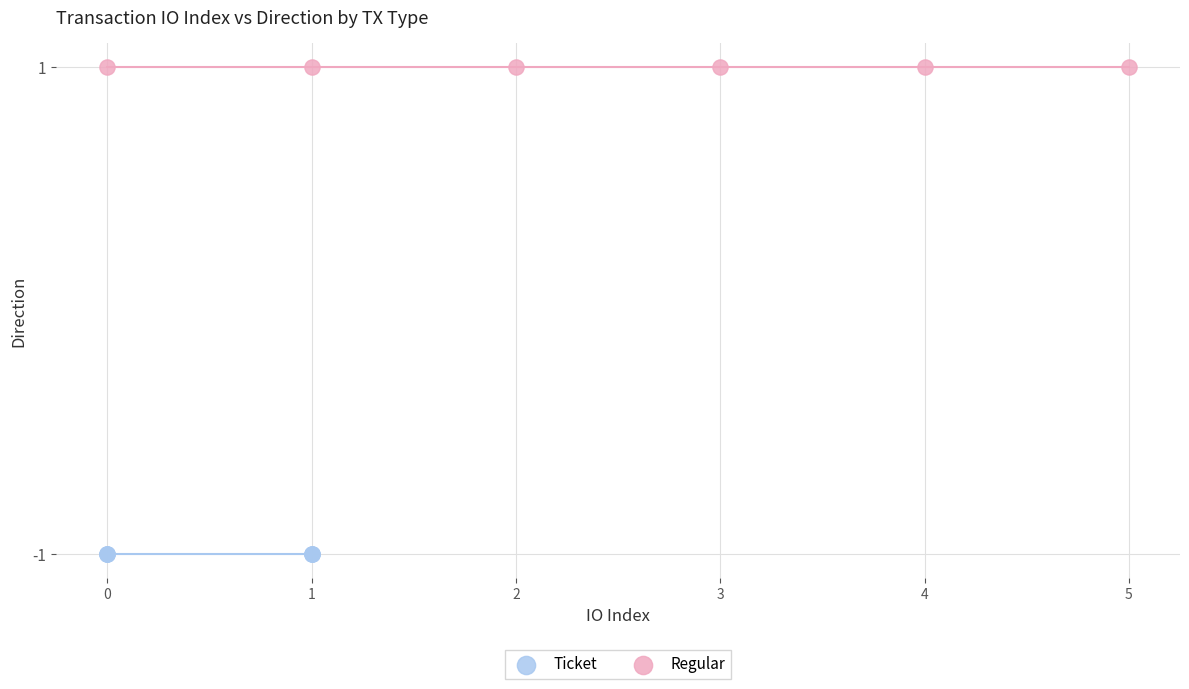

Which series reaches the maximum Y coordinate?

Regular